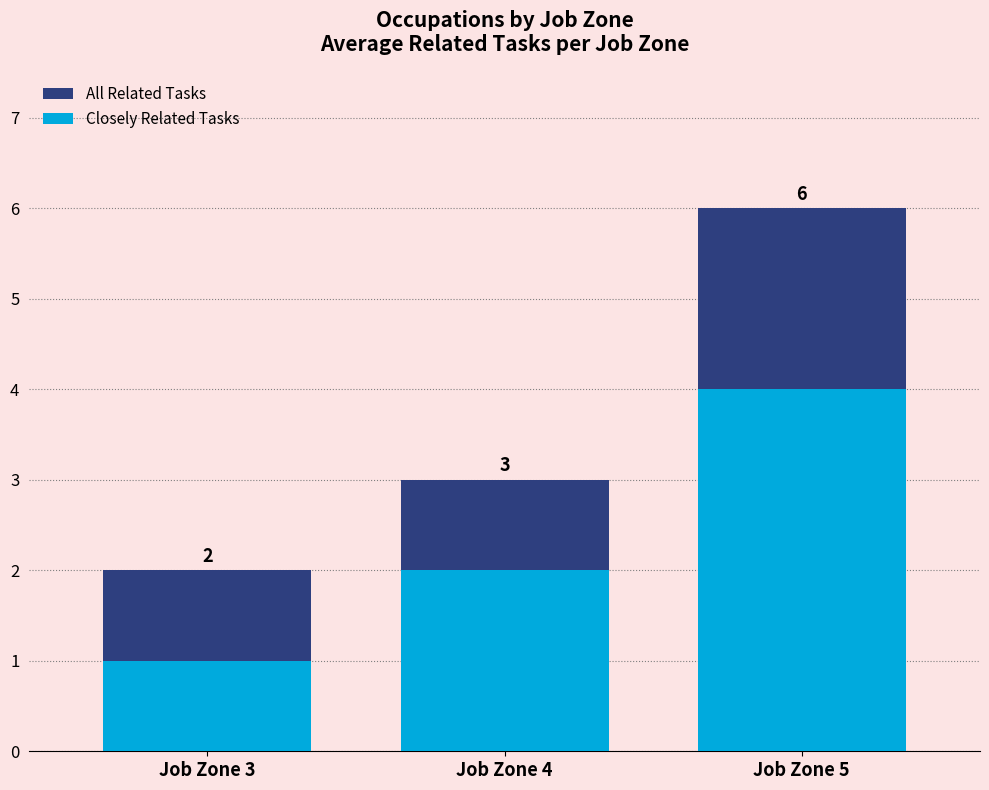

Reading left to right, list all the values displayed in this chart.

All Related Tasks: 2	3	6
Closely Related Tasks: 1	2	4